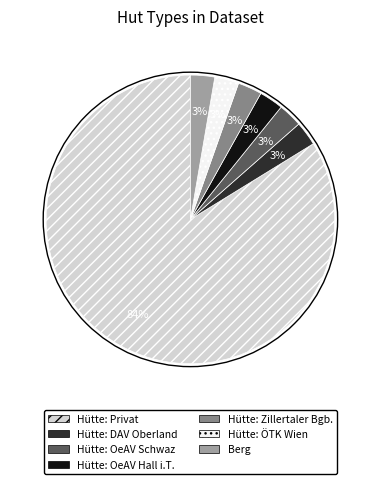

Is there any slice that represents more than half of the pie?

Yes